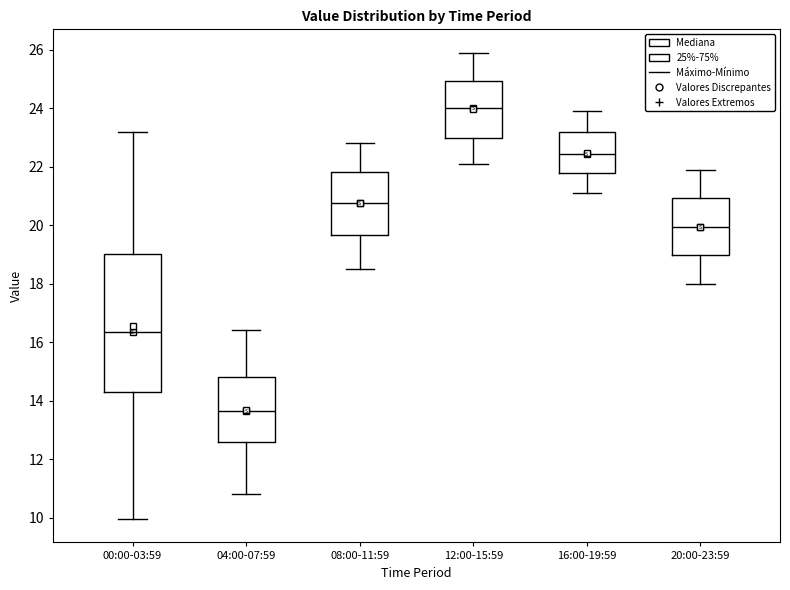

Comparing the boxes themselves (not the whiskers), which one is the tallest?

00:00-03:59